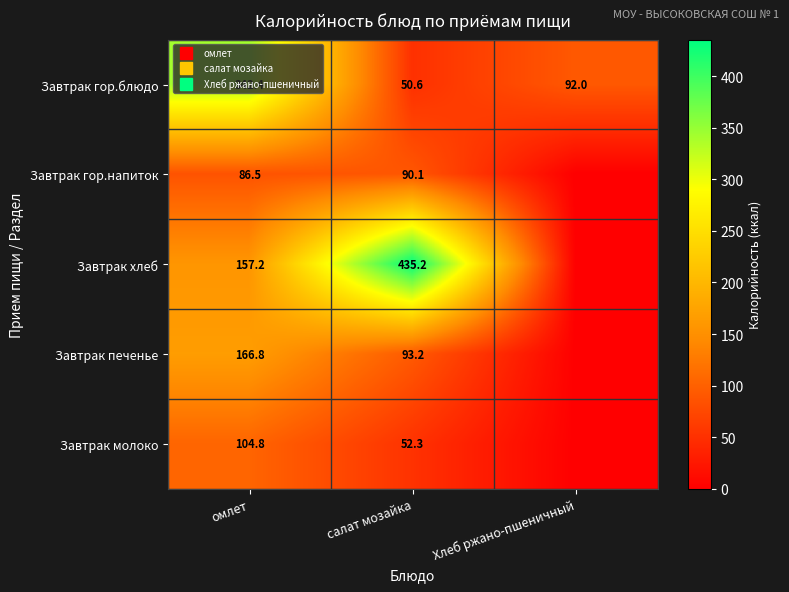

What is the total value across all series at салат мозайка?

721.5